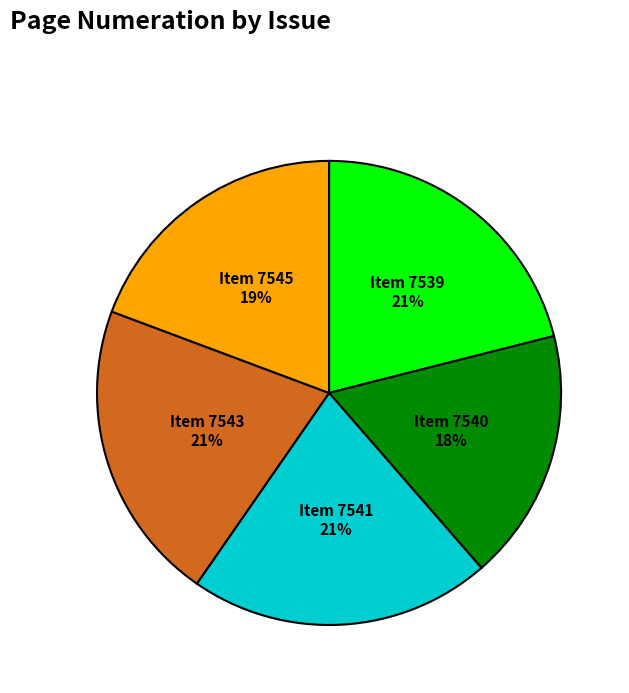

To the nearest percent, what is the average slice percentage?

20%